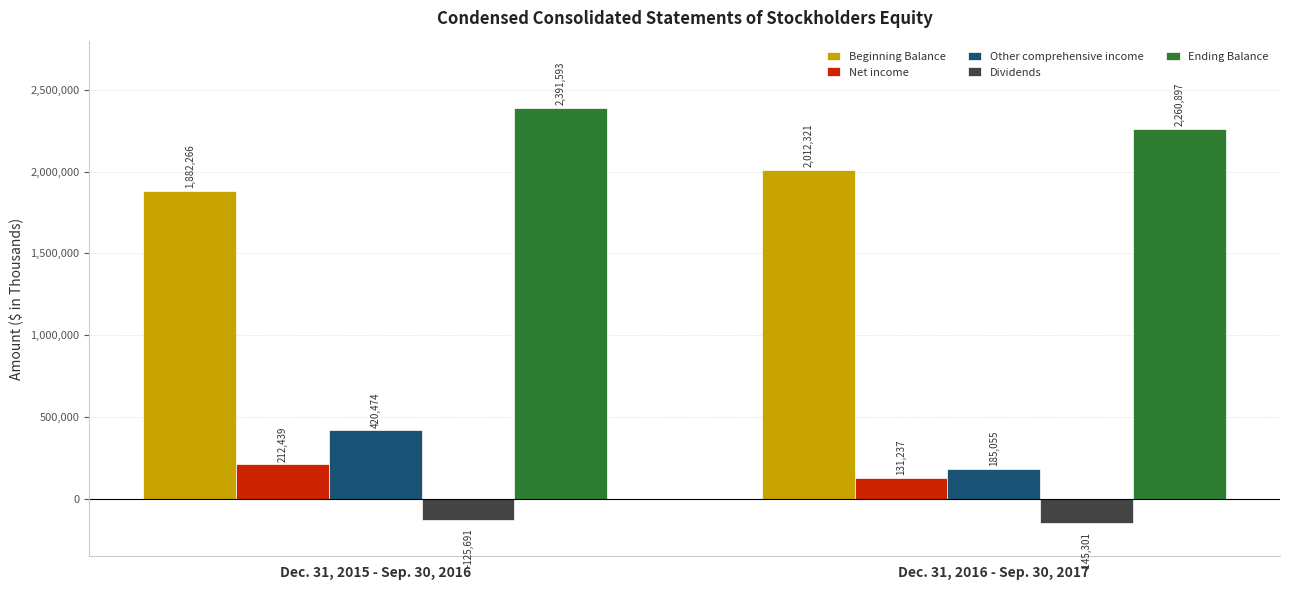

Reading left to right, extract all data points from this chart.

Beginning Balance: 1882266	2012321
Net income: 212439	131237
Other comprehensive income: 420474	185055
Dividends: -125691	-145301
Ending Balance: 2391593	2260897